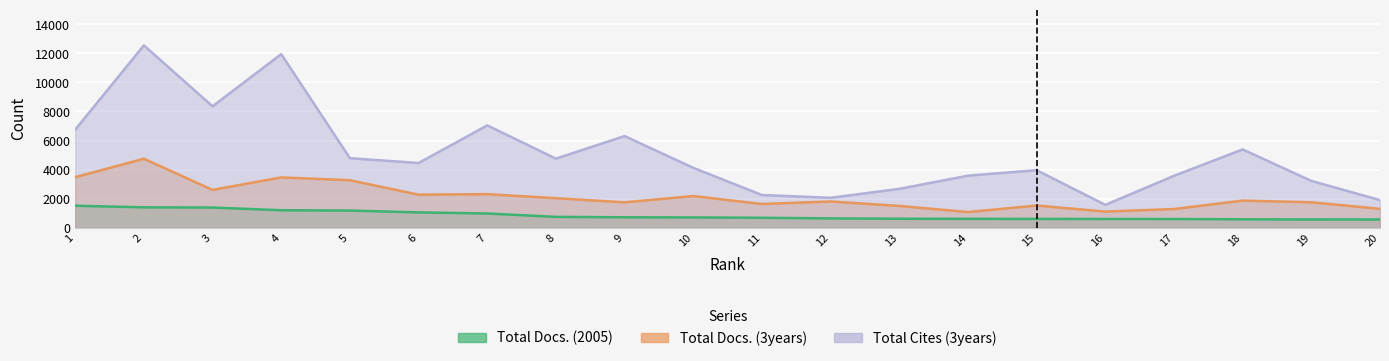

Which series has the largest range (max minus min)?

Total Cites (3years)